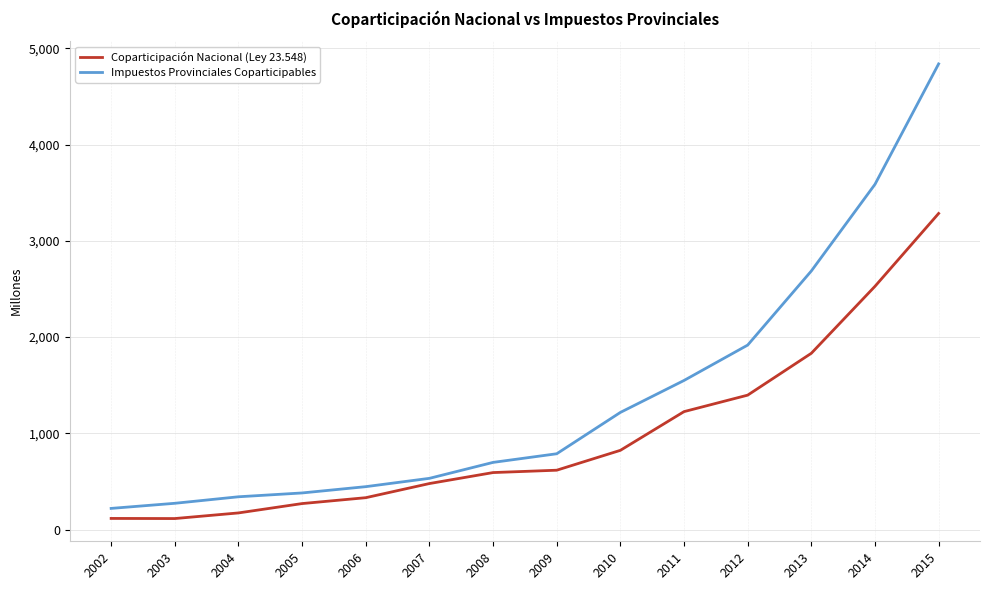

What is the difference between the second highest and second lowest values in the Coparticipación Nacional (Ley 23.548) series?

2412.5